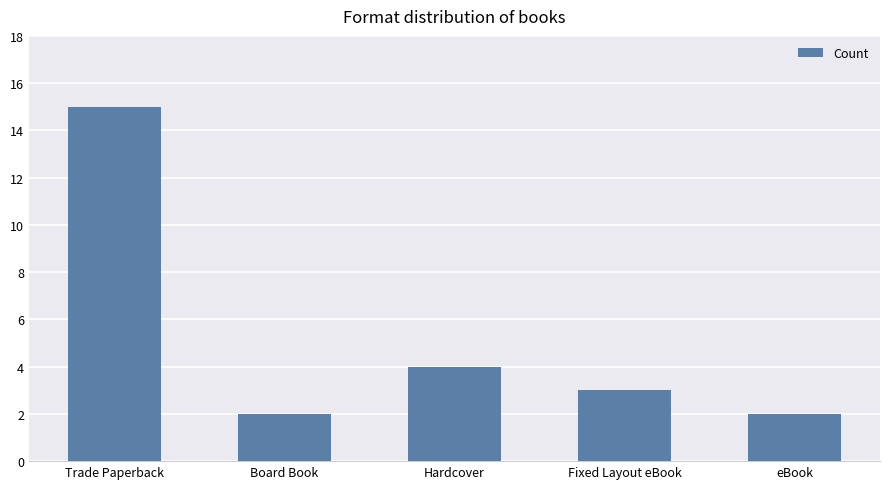

What is the difference between the second highest and second lowest values?

2